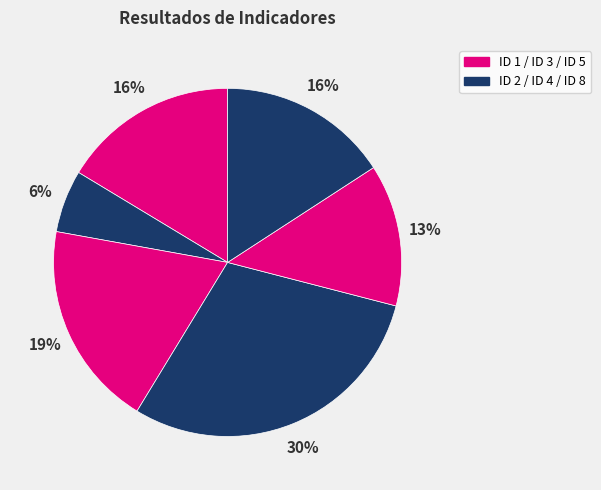

Which slice is the smallest?

ID 2